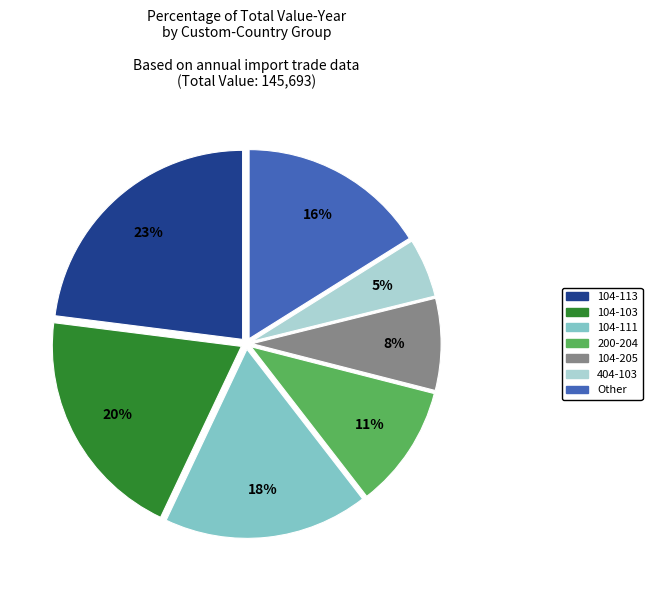

Is there any slice that represents more than half of the pie?

No